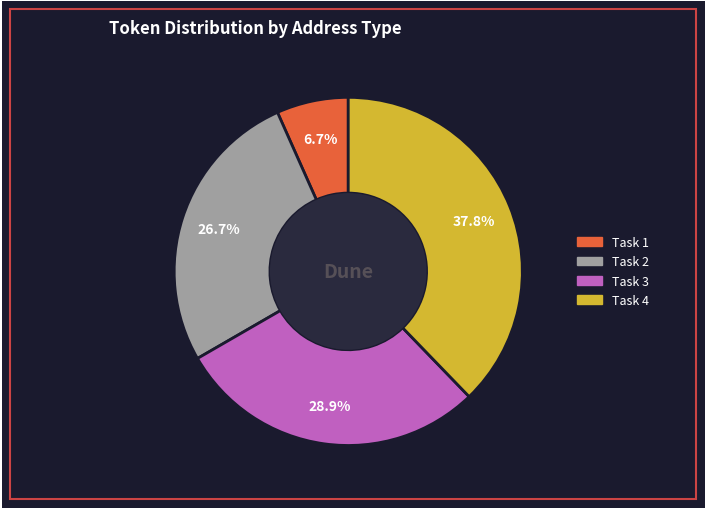

Does any single category account for the majority?

No